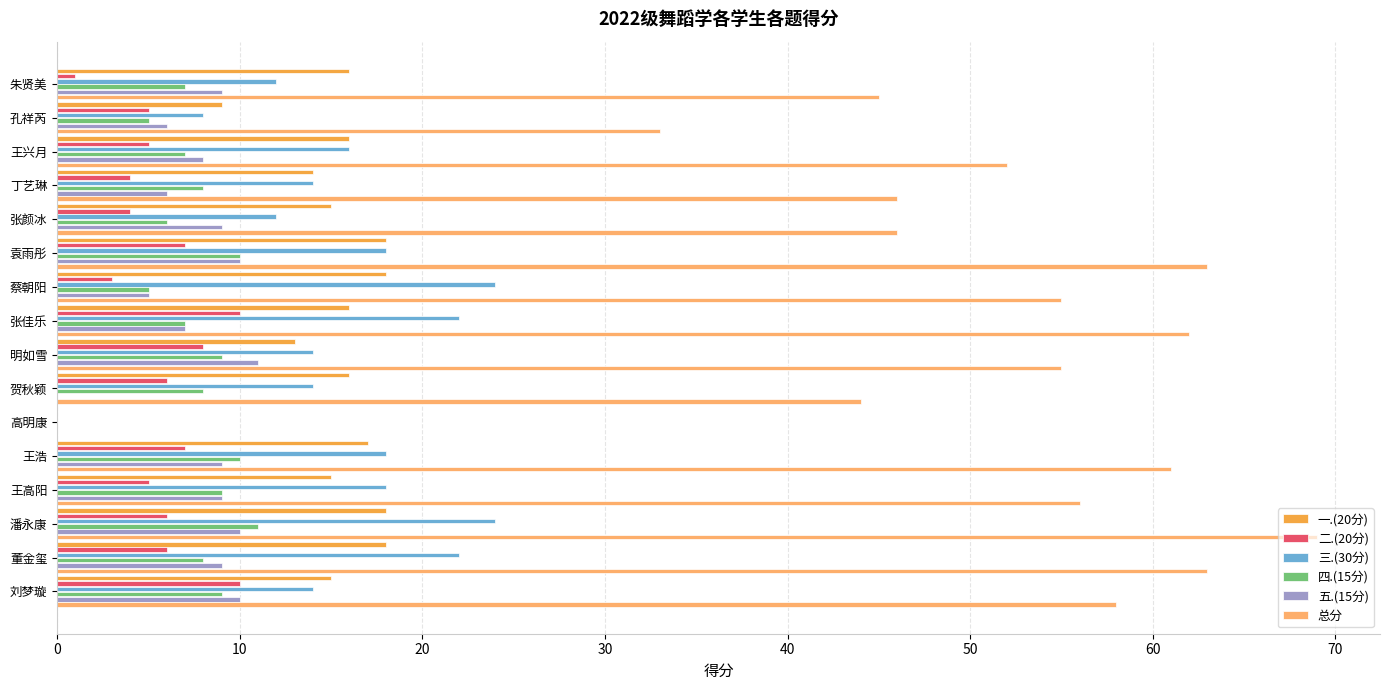

What are all the series names shown in the legend?

一.(20分), 二.(20分), 三.(30分), 四.(15分), 五.(15分), 总分